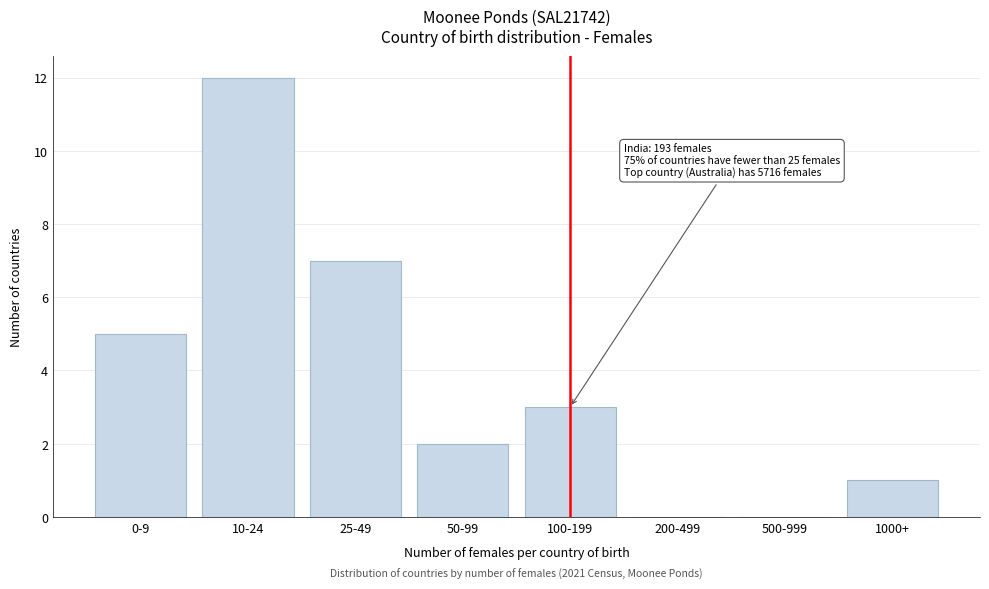

Reading right to left, what are all the values shown in this chart?

1000+=1	500-999=0	200-499=0	100-199=3	50-99=2	25-49=7	10-24=12	0-9=5